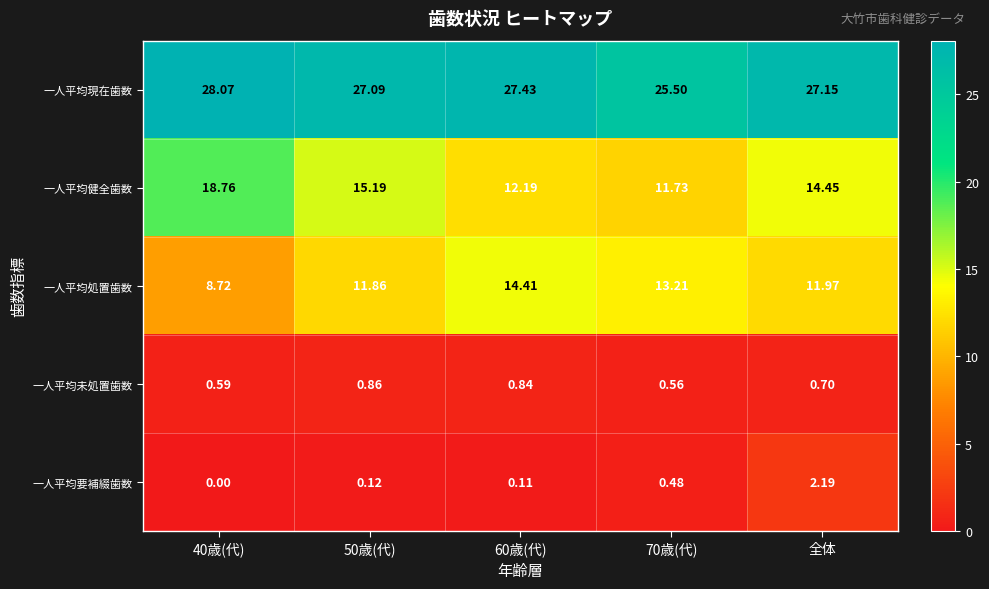

Is the value of 一人平均要補綴歯数 at 全体 greater than the value of 一人平均処置歯数 at 60歳(代)?

No